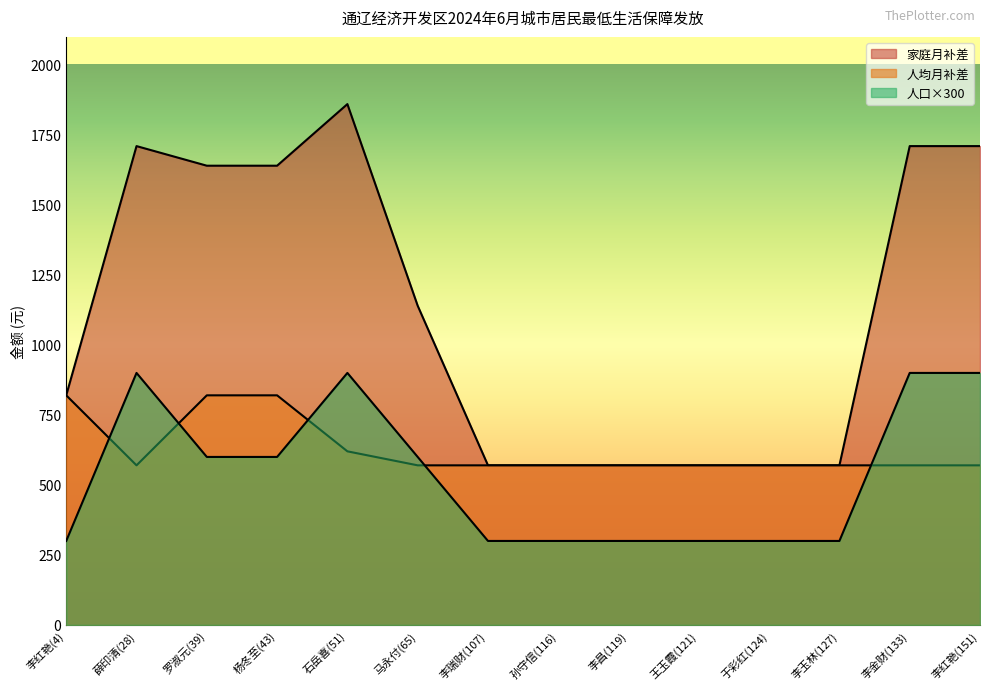

How many times do 人均月补差 and 人口 cross each other?

5